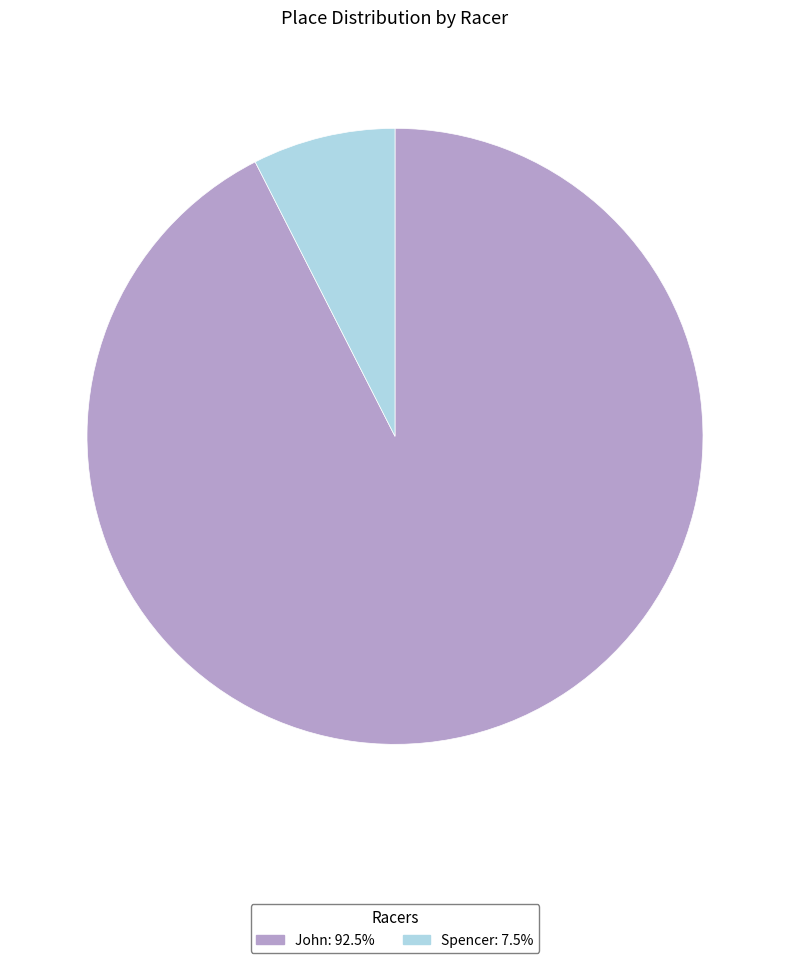

Which slice is the smallest?

Spencer